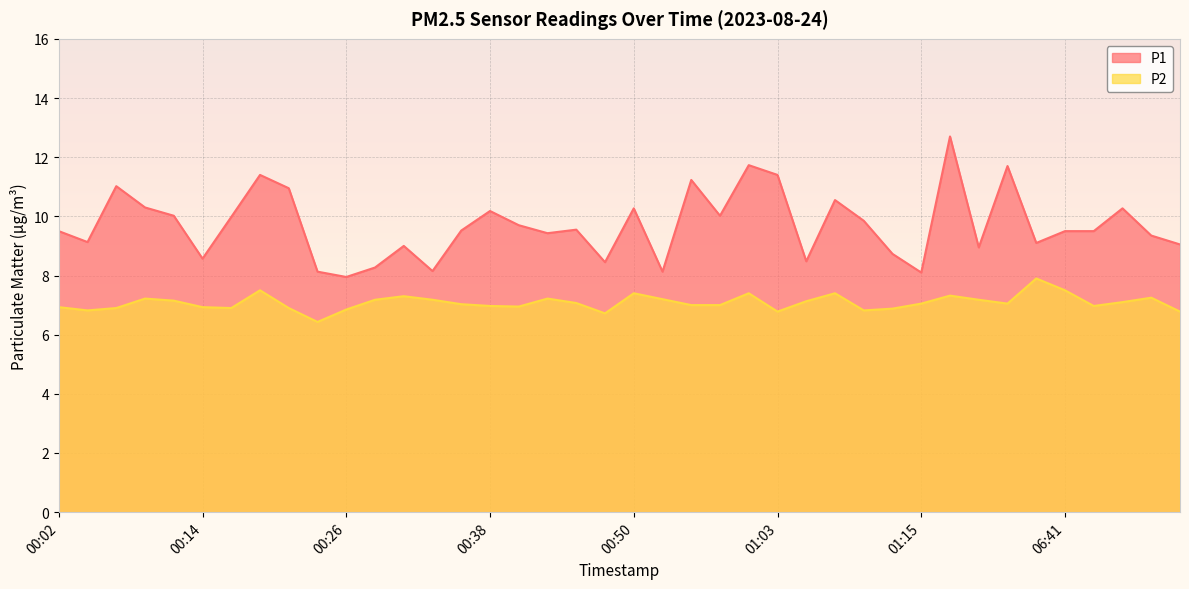

What are all the series names shown in the legend?

P1, P2